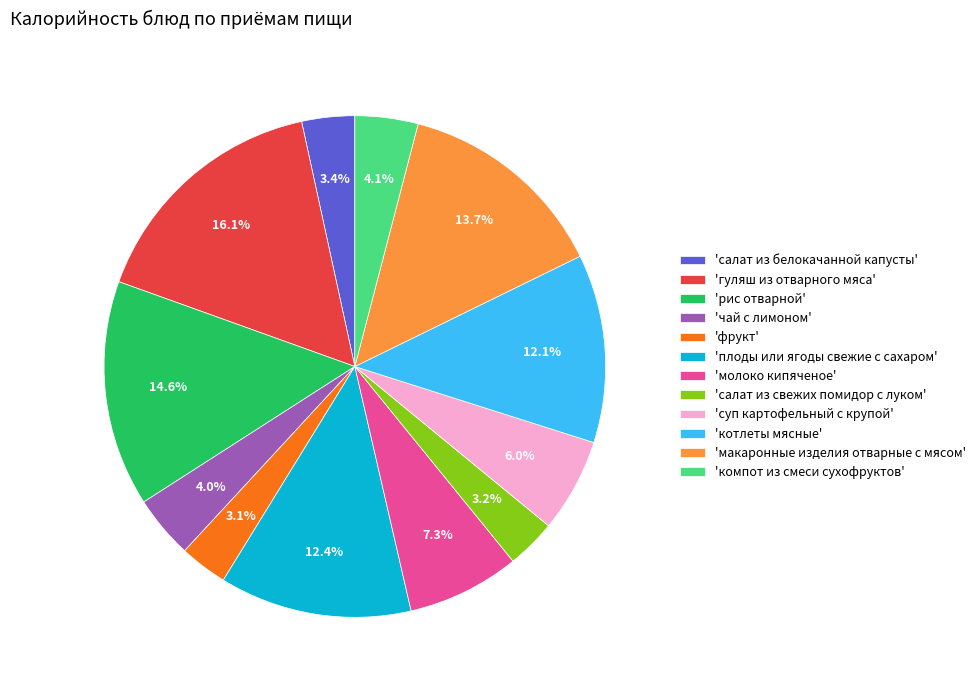

Count the number of slices in the pie.

12